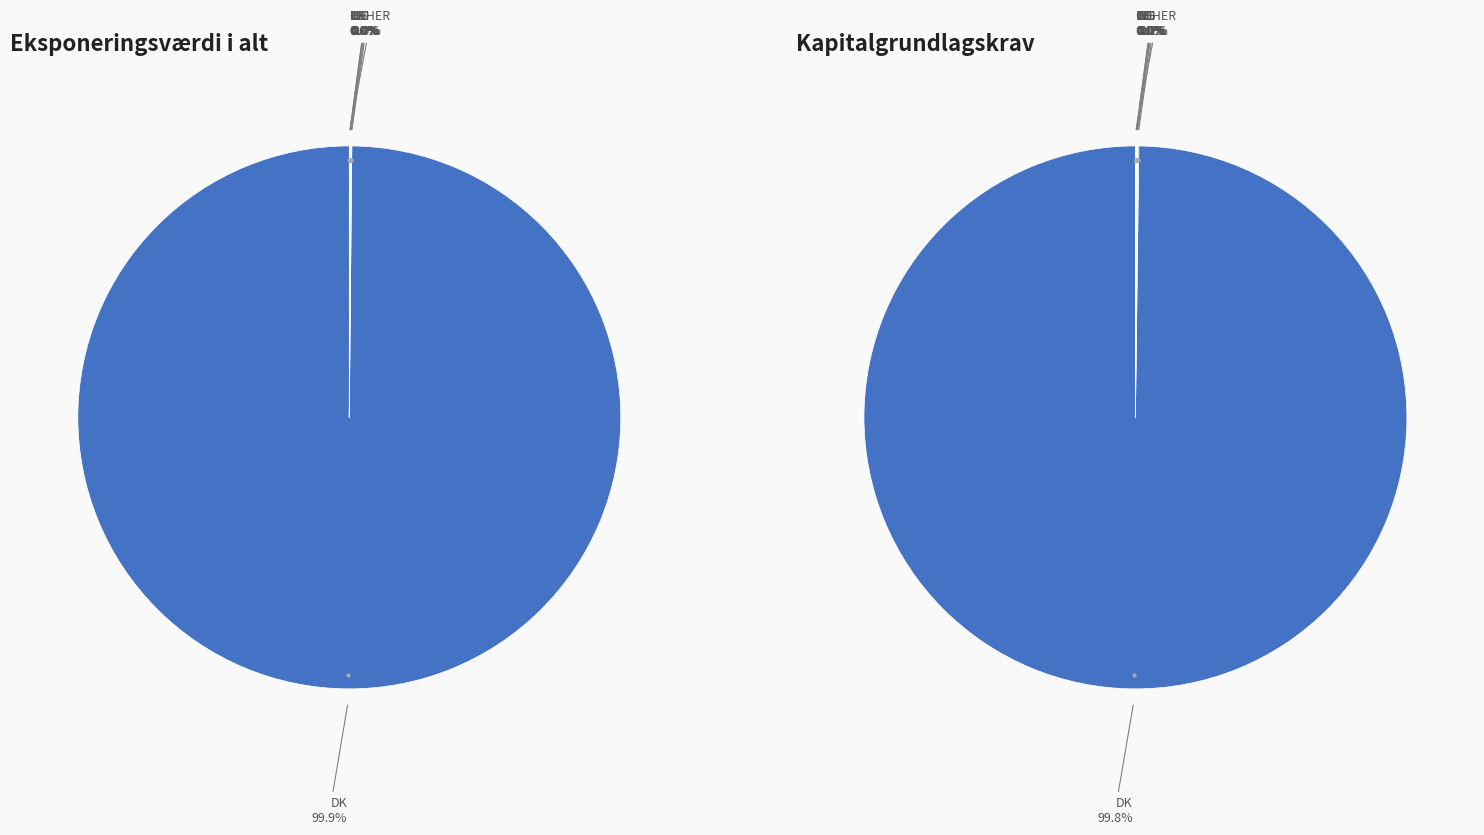

What is the smallest slice in the pie chart?

DE